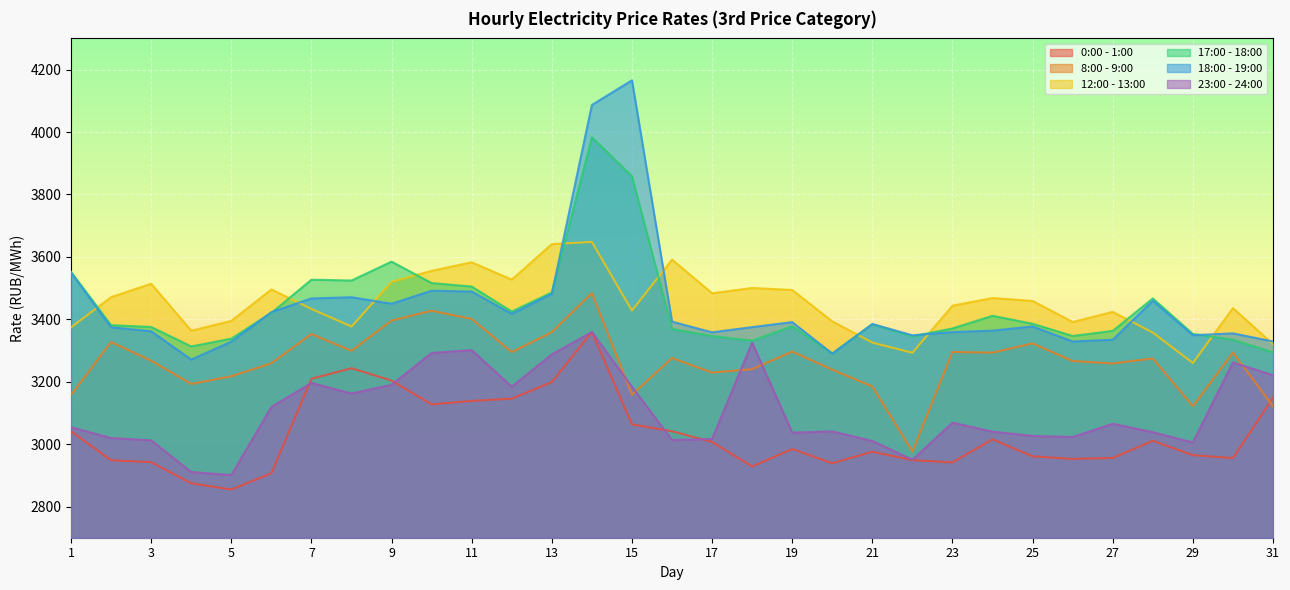

What are all the series names shown in the legend?

0:00 - 1:00, 8:00 - 9:00, 12:00 - 13:00, 17:00 - 18:00, 18:00 - 19:00, 23:00 - 24:00